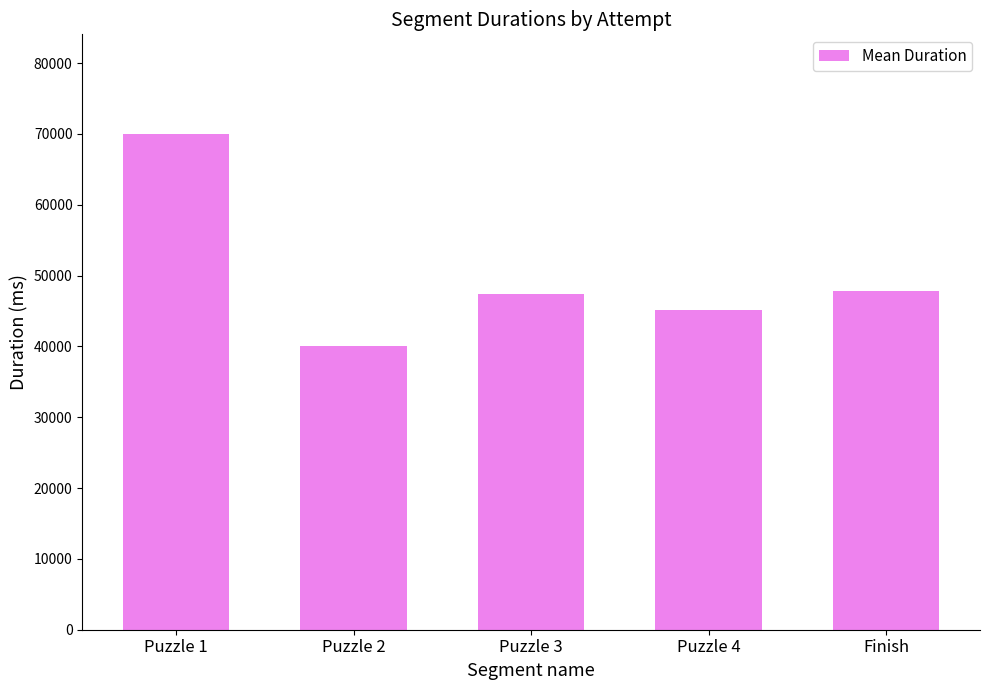

What is the label of the 2nd bar from the left?

Puzzle 2